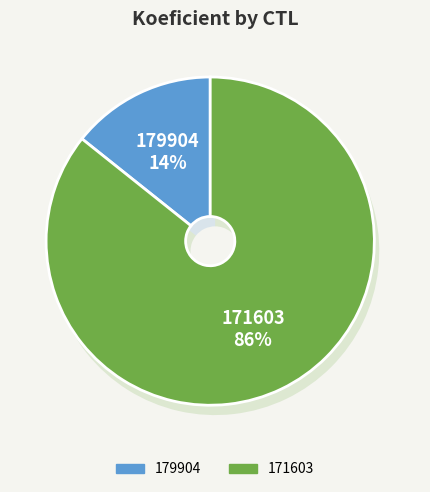

Which slice is the largest?

171603